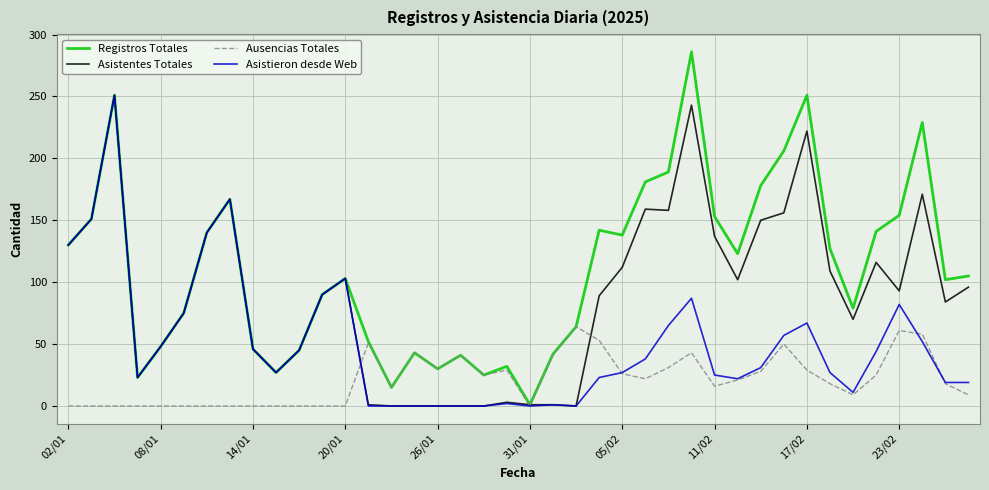

Does the chart have visible grid lines?

Yes